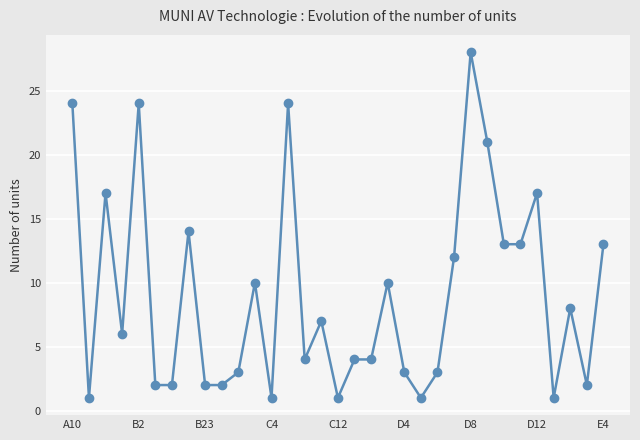

Is this an area chart (filled region under the line)?

No